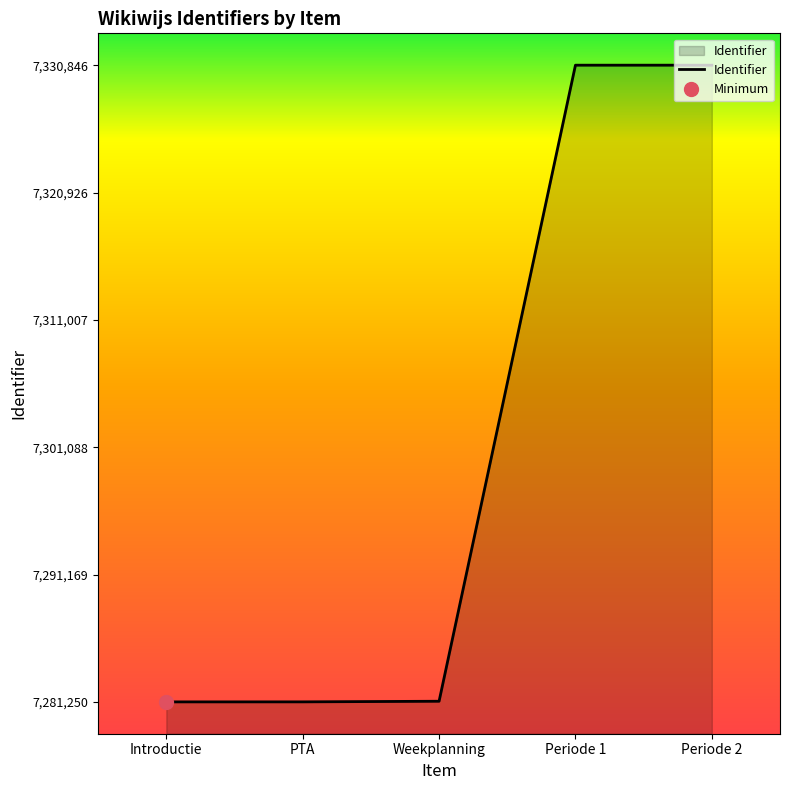

List the labels in order of value, largest first.

Periode 2, Periode 1, Weekplanning, PTA, Introductie